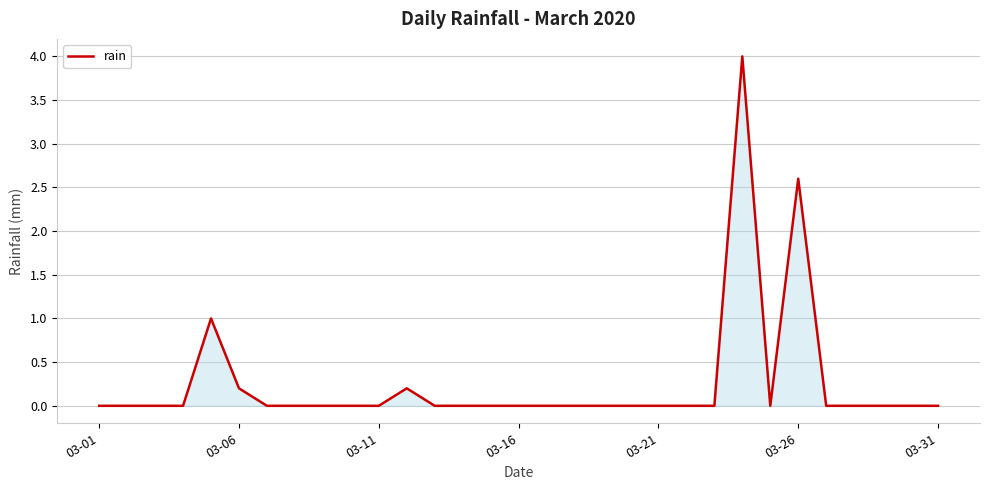

What is the maximum value shown in the chart?

4.0